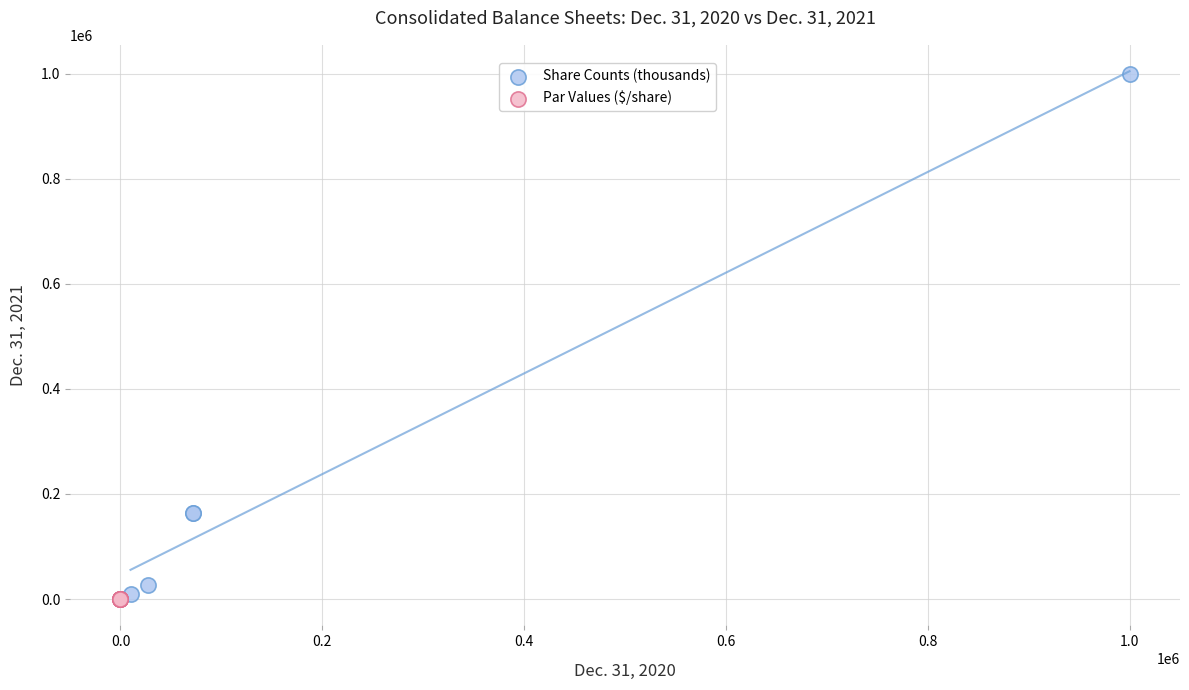

Which series has the widest spread of Y values?

Share Counts (thousands)